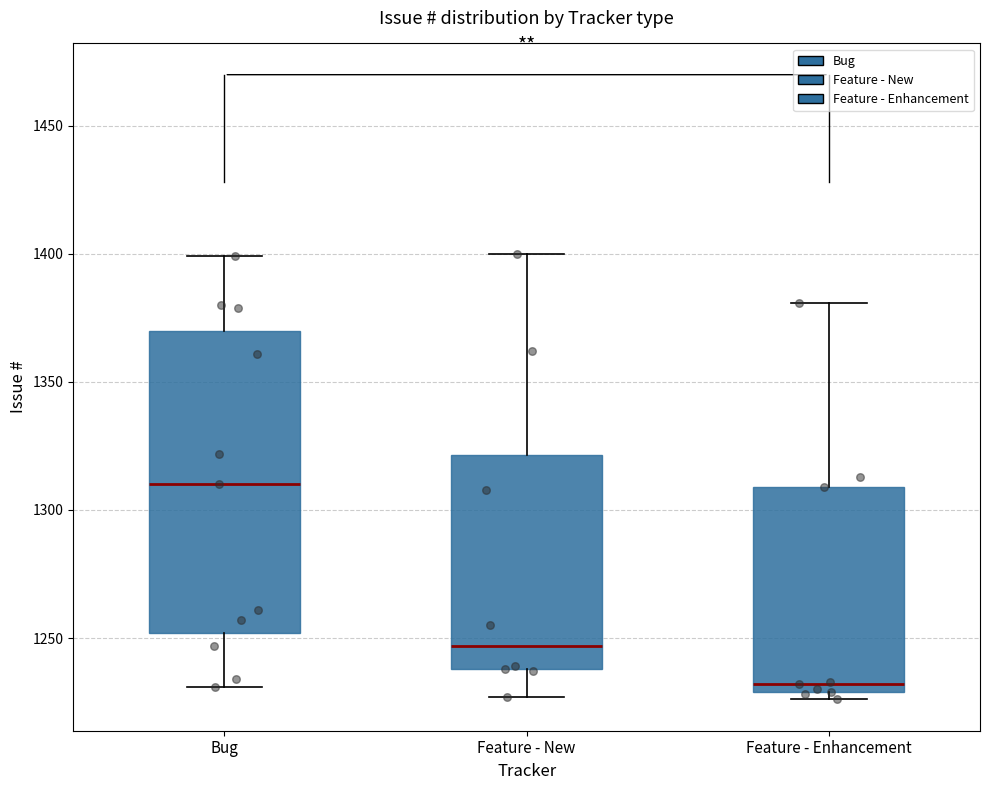

Comparing the boxes themselves (not the whiskers), which one is the tallest?

Bug